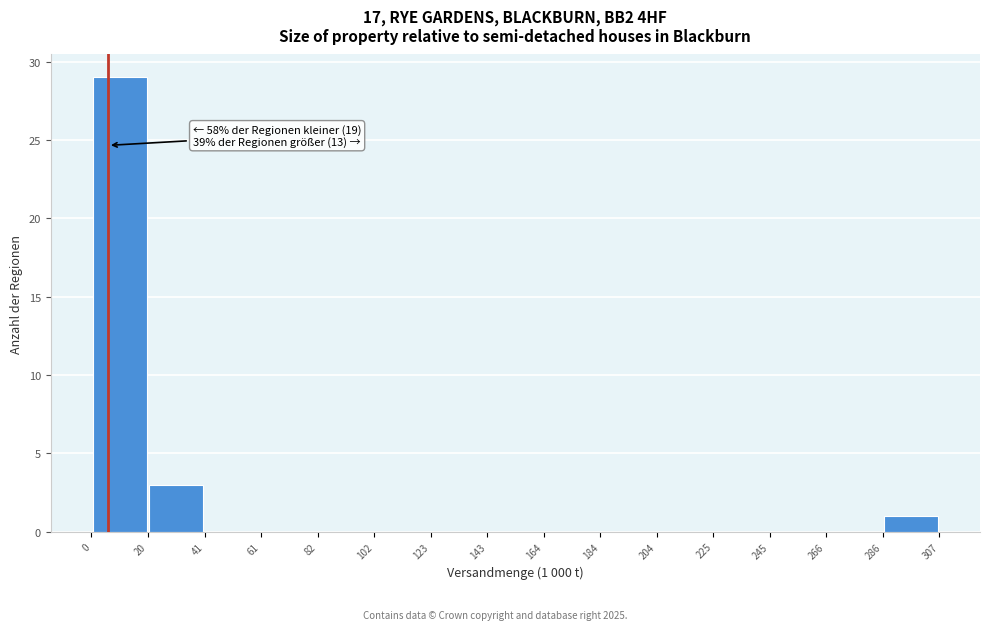

Which range on the x-axis has the tallest bar?

0 to 20